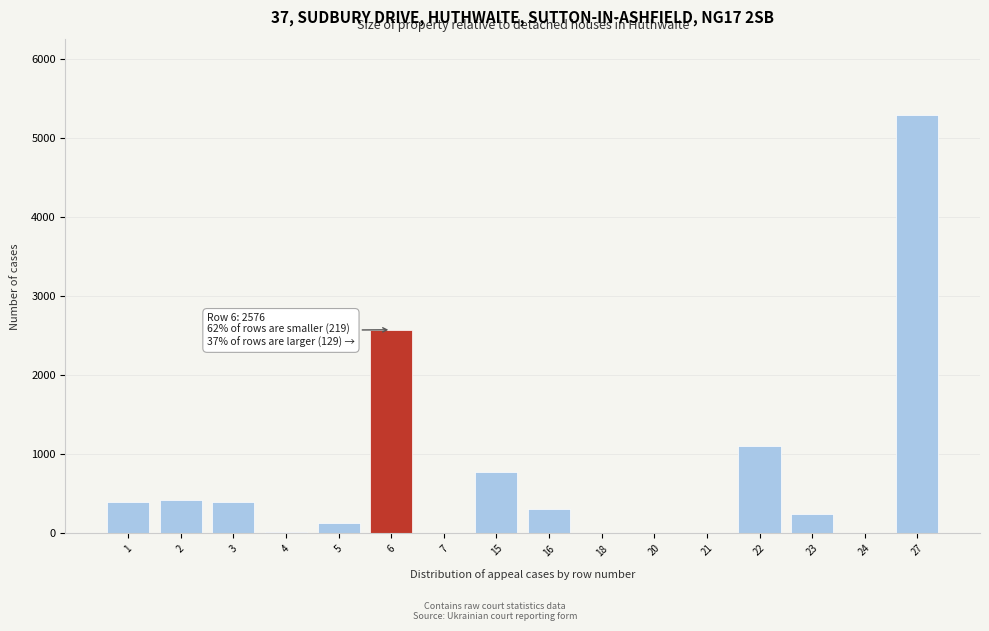

The value at 2 is 418. True or false?

True